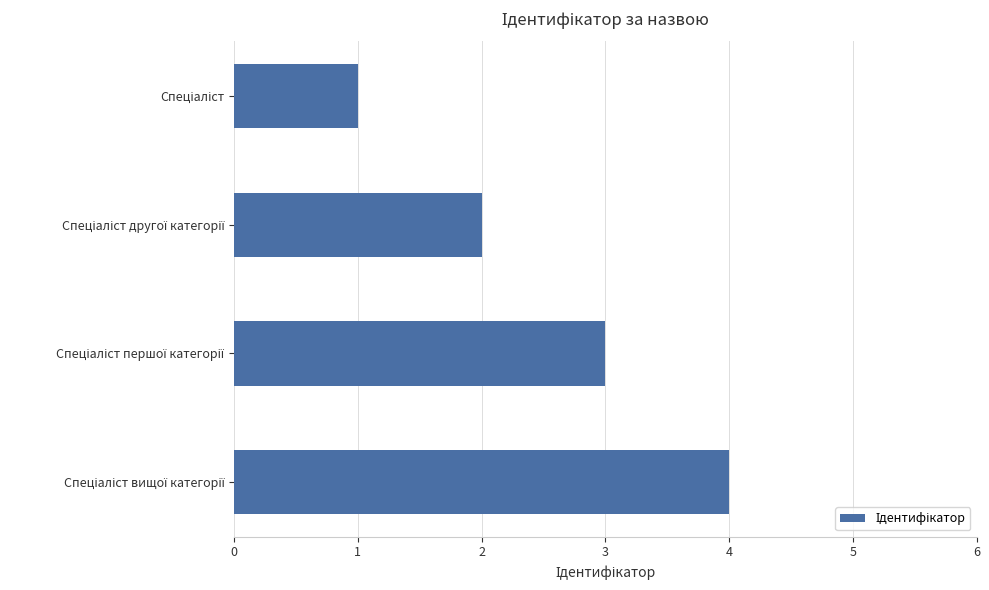

What is the sum of all values?

10